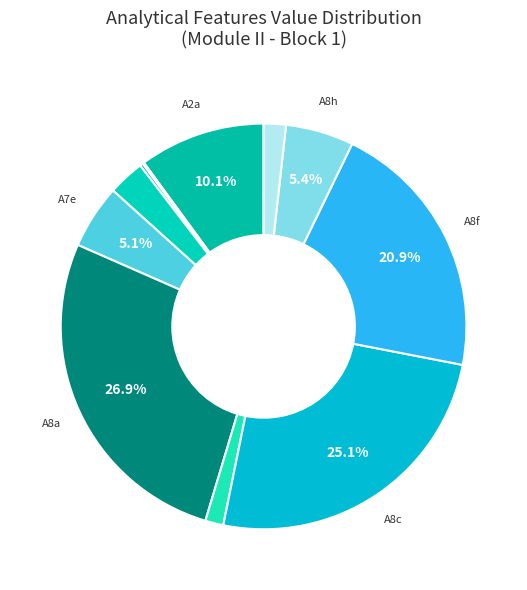

To the nearest percent, what is the difference between the largest and smallest slice percentages?

27%